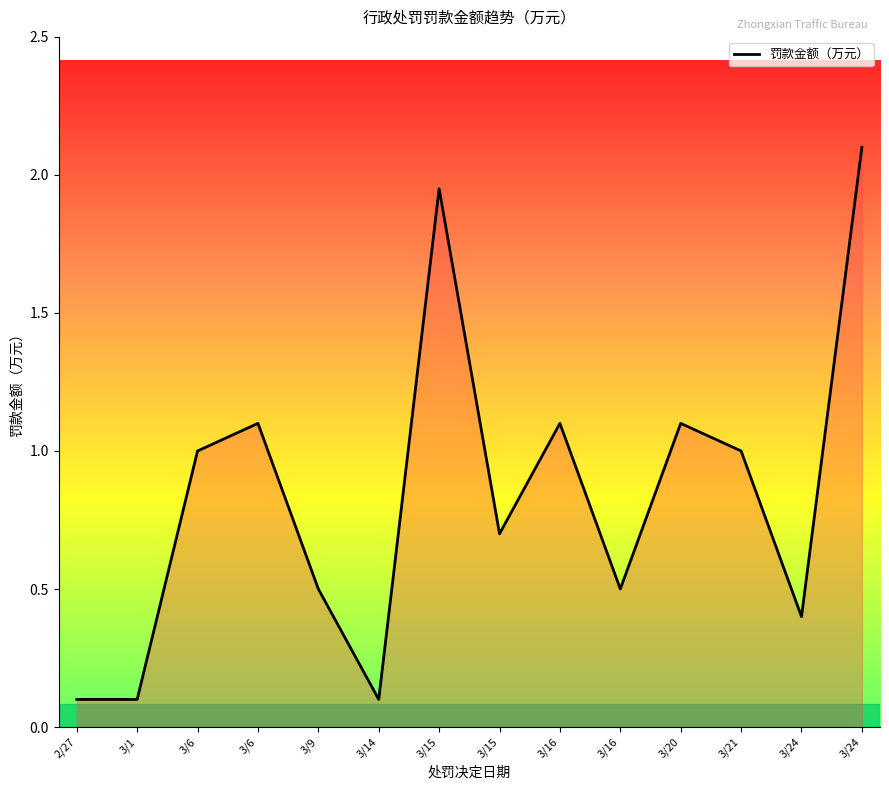

Does the chart display data point markers on the line(s)?

No